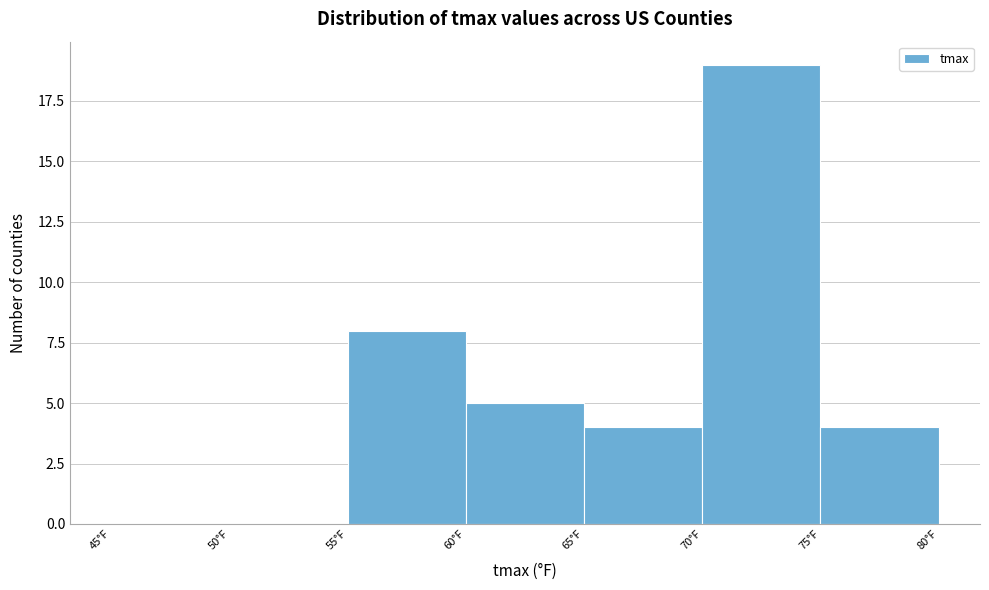

Which range on the x-axis has the tallest bar?

70 to 75